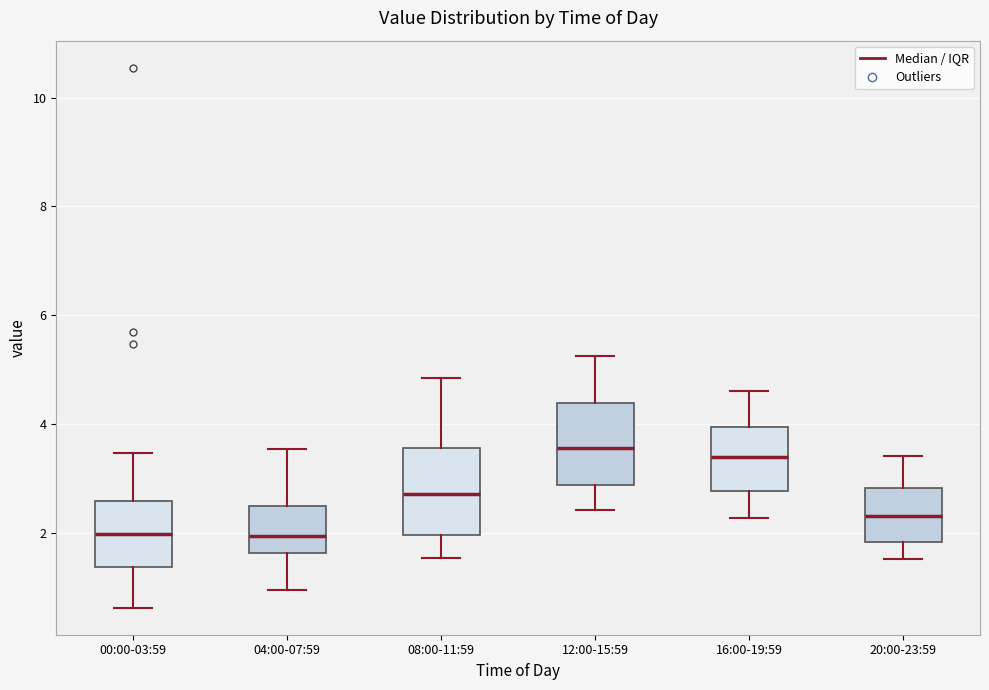

Where does the lower whisker of the box for 00:00-03:59 end on the y-axis? The values are not printed on the chart, so give them approximately, as read against the axis.

0.6